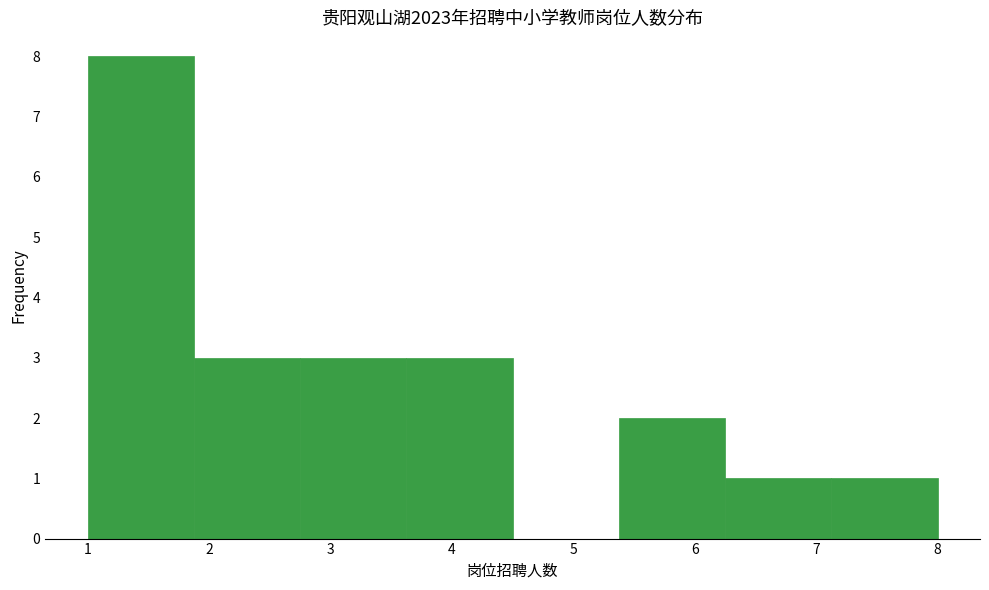

Over which range of the x-axis is the bar tallest?

1.0 to 1.9